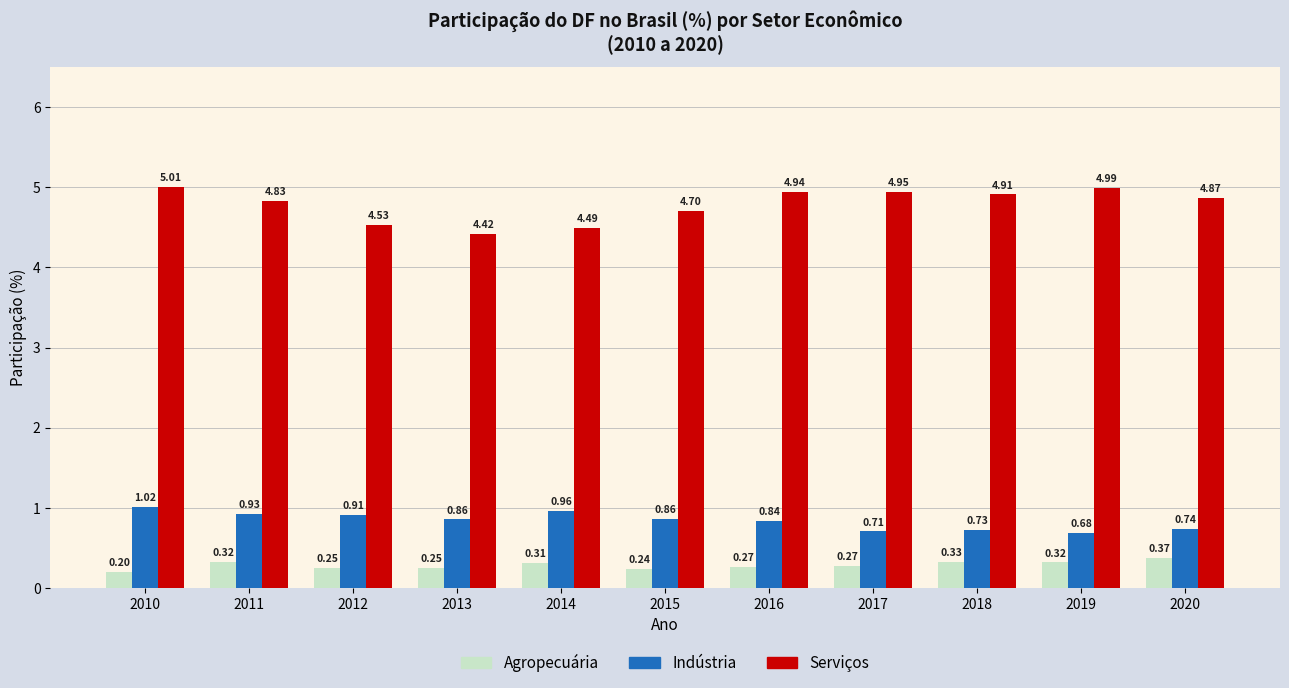

Which series has the largest total across all categories?

Serviços